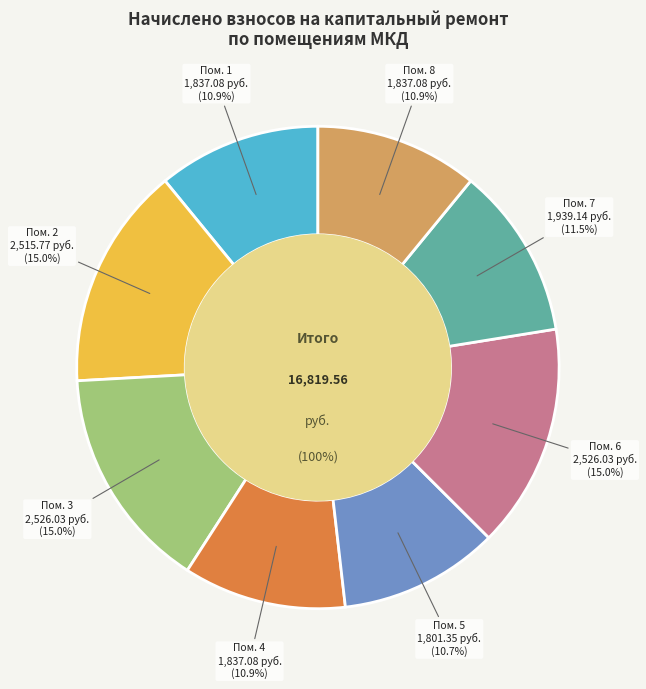

What is the smallest slice in the pie chart?

5